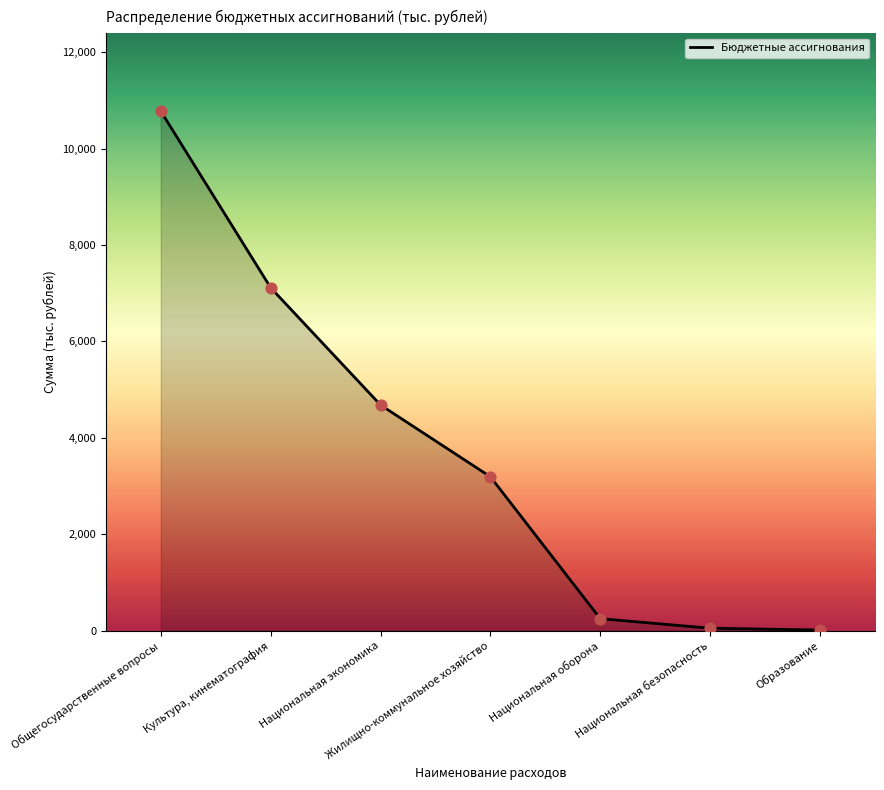

What is the change in value from Национальная экономика to Жилищно-коммунальное хозяйство?

-1489.6